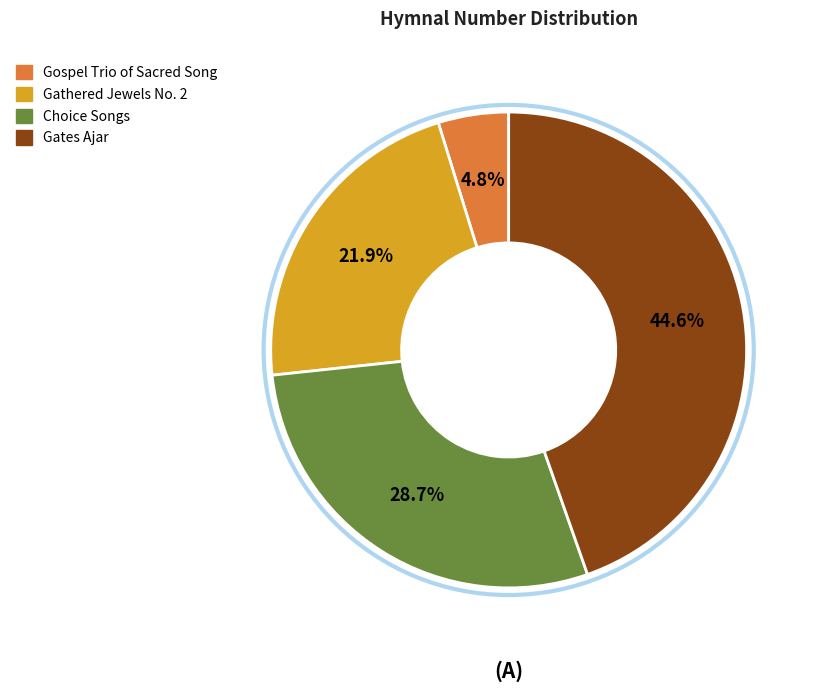

What is the smallest slice in the pie chart?

Gospel Trio of Sacred Song